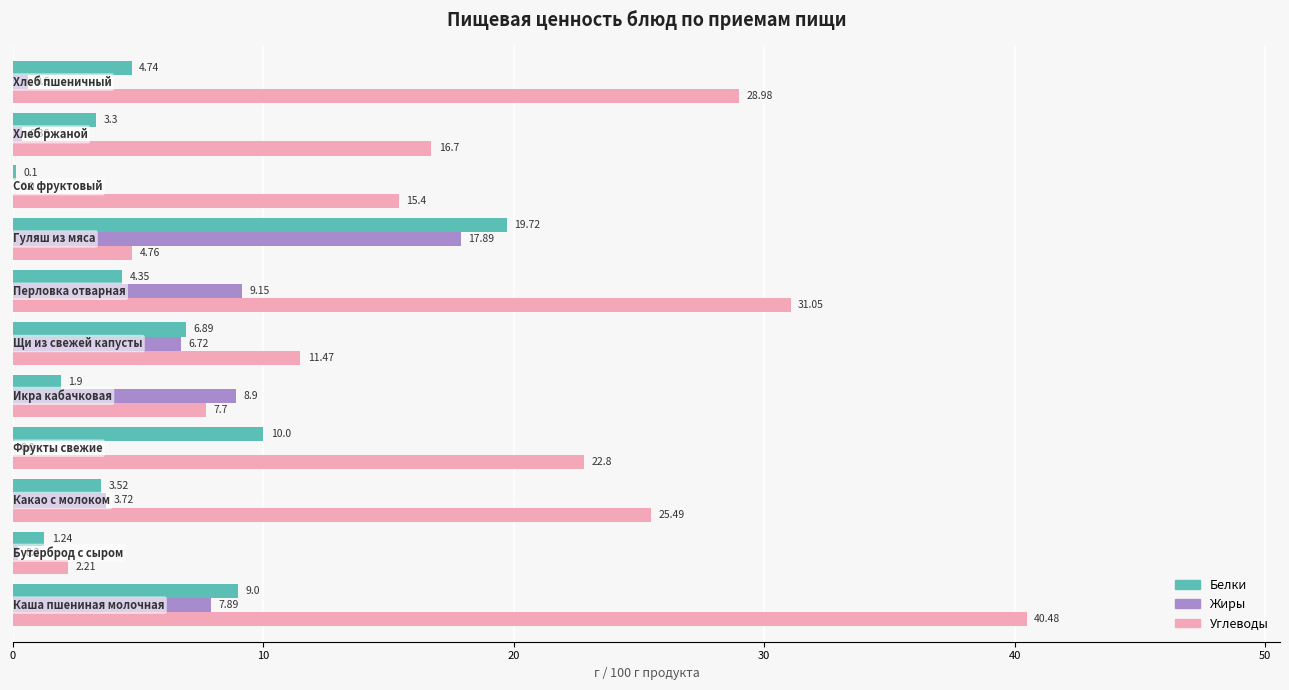

Which series has the largest total across all categories?

Углеводы